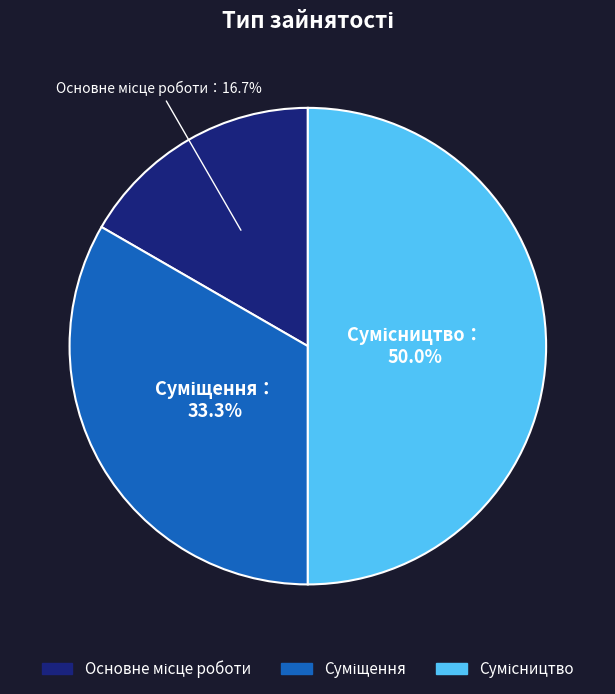

How many slices are in this pie chart?

3